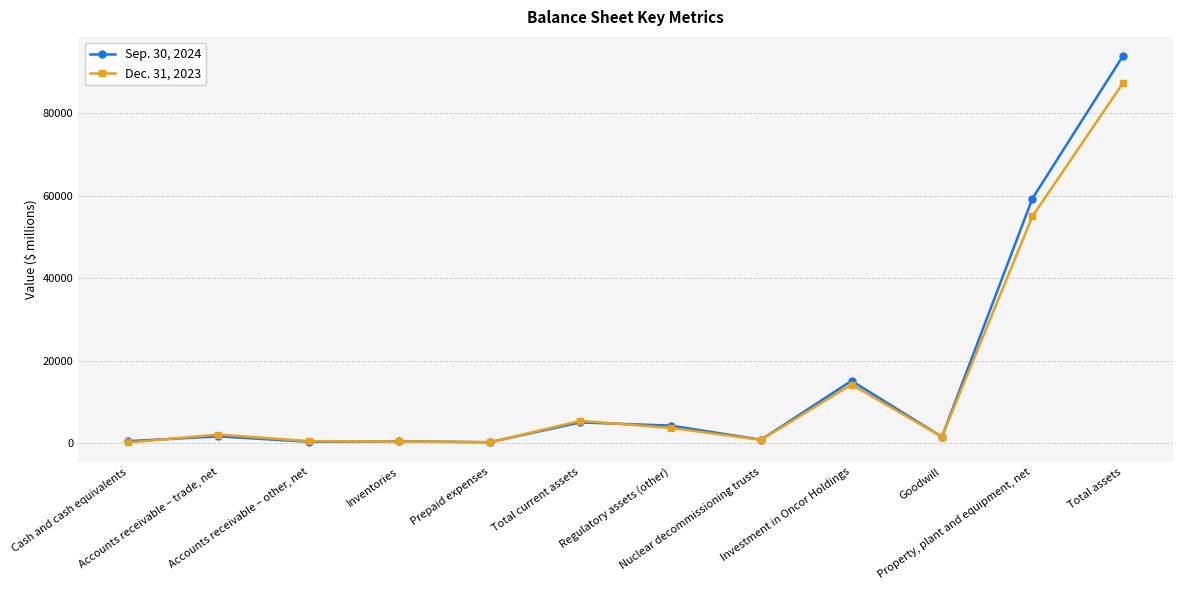

Rank the series by their maximum value, from lowest to highest.

Dec. 31, 2023, Sep. 30, 2024